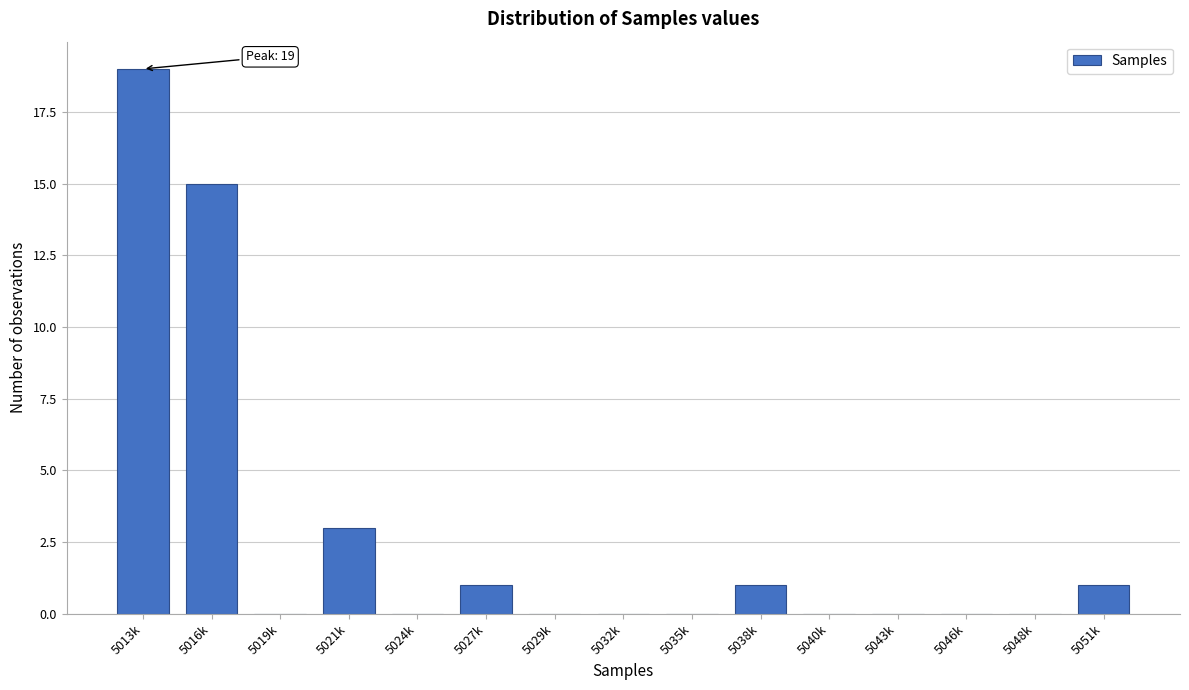

Reading left to right, transcribe all the data shown in this chart.

5013k=19	5016k=15	5019k=0	5021k=3	5024k=0	5027k=1	5029k=0	5032k=0	5035k=0	5038k=1	5040k=0	5043k=0	5046k=0	5048k=0	5051k=1